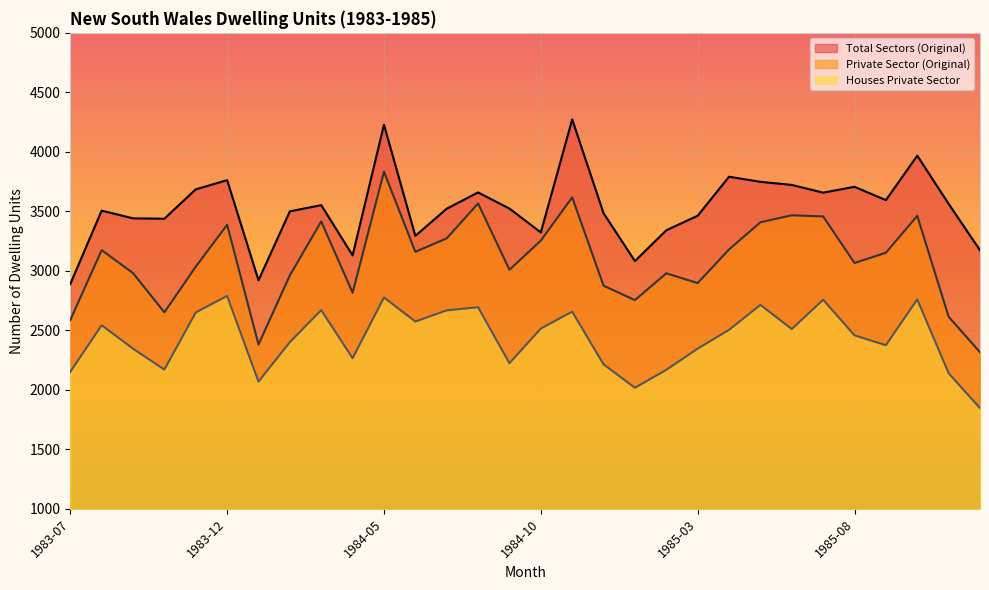

What is the average value of the Private Sector (Original) series?

3091